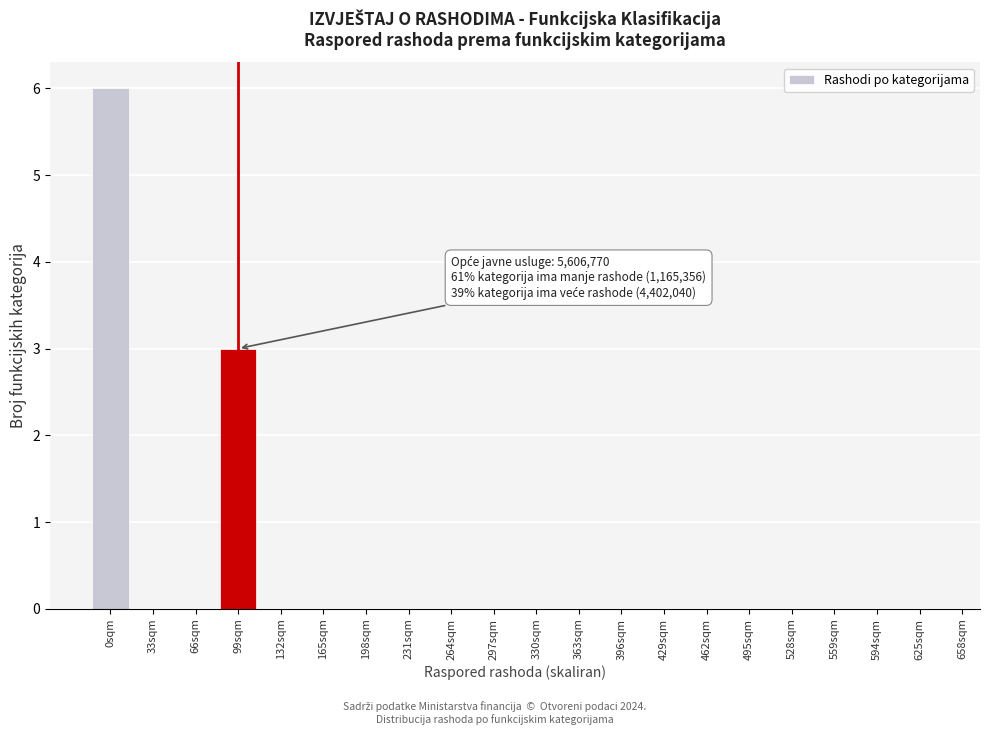

Reading right to left, what are all the values shown in this chart?

625sqm=0	594sqm=0	559sqm=0	528sqm=0	495sqm=0	462sqm=0	429sqm=0	396sqm=0	363sqm=0	330sqm=0	297sqm=0	264sqm=0	231sqm=0	198sqm=0	165sqm=0	132sqm=0	99sqm=3	66sqm=0	33sqm=0	0sqm=6